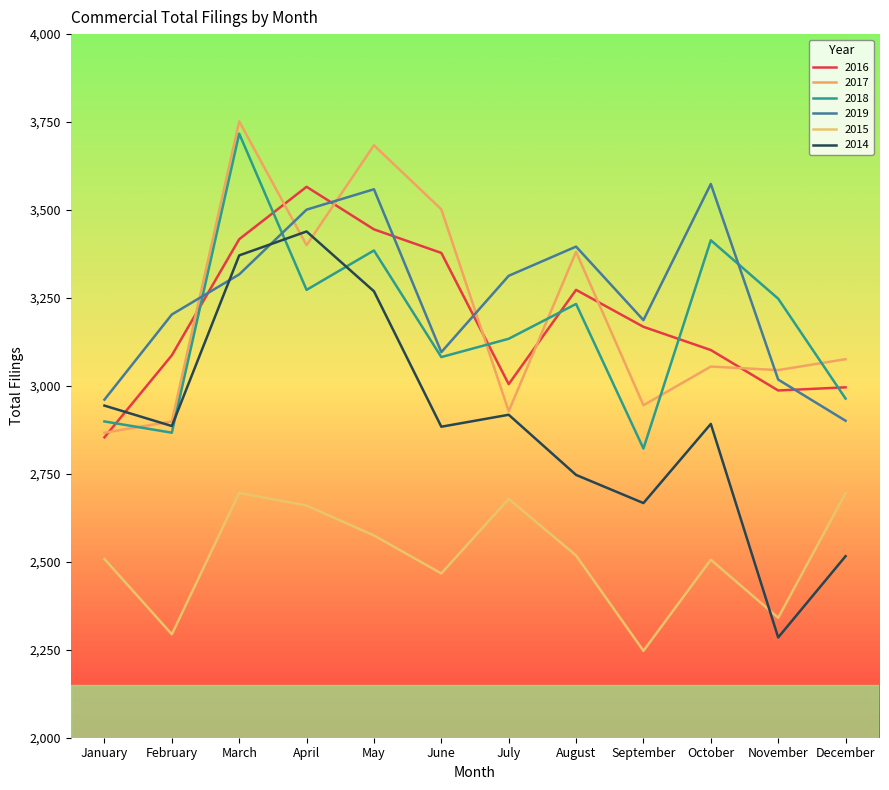

How many times do 2018 and 2014 cross each other?

3